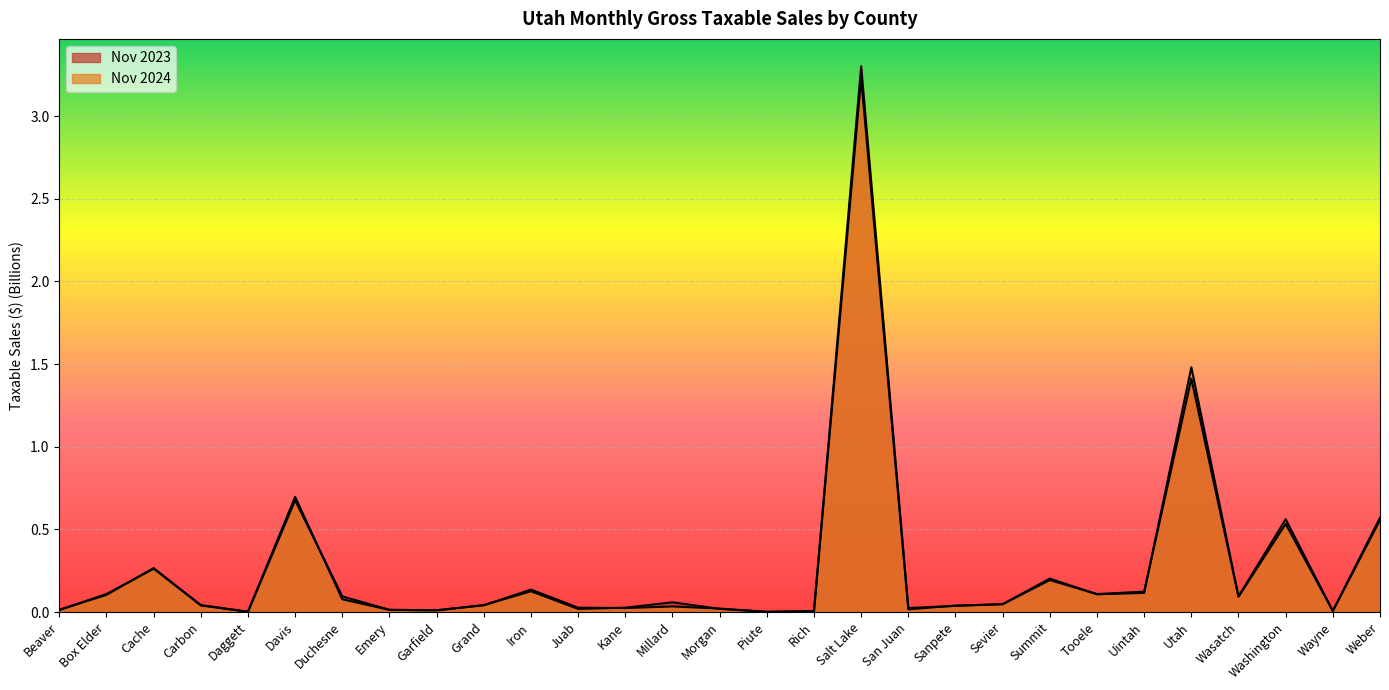

Where is the first local minimum for Nov 2024?

Daggett